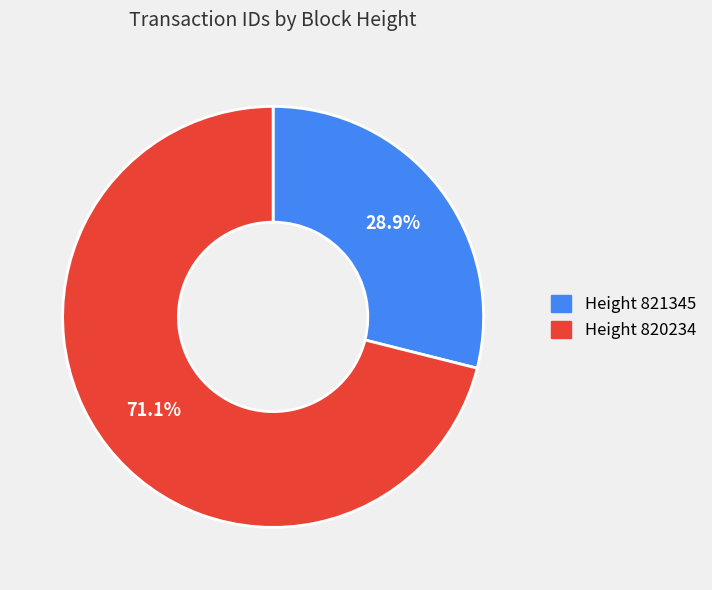

Rank the categories by value from highest to lowest.

820234, 821345